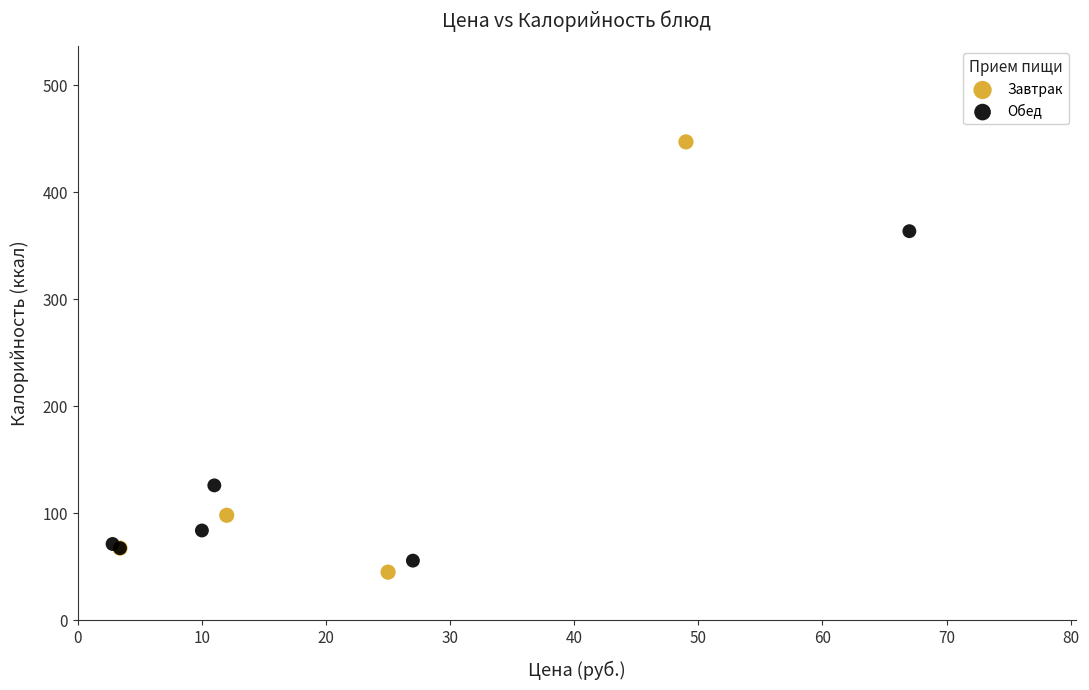

Which series reaches the maximum Y coordinate?

Завтрак